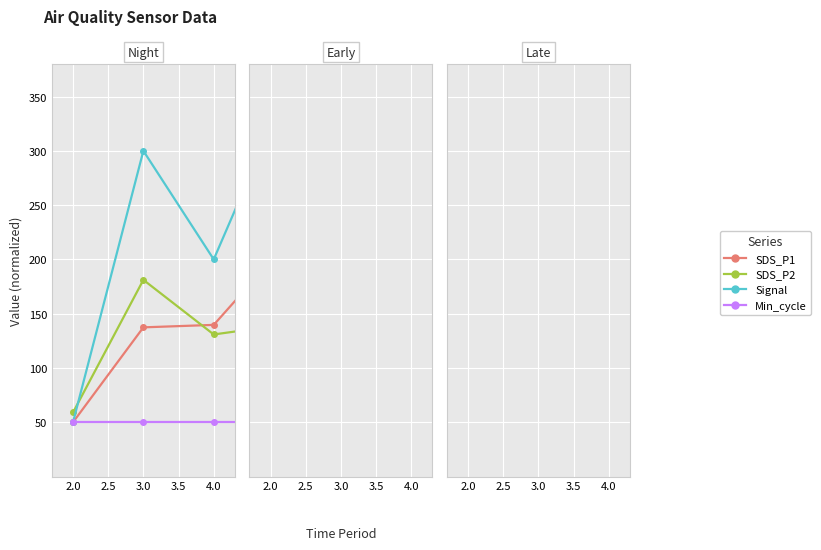

What position from the left is 3.5?

4